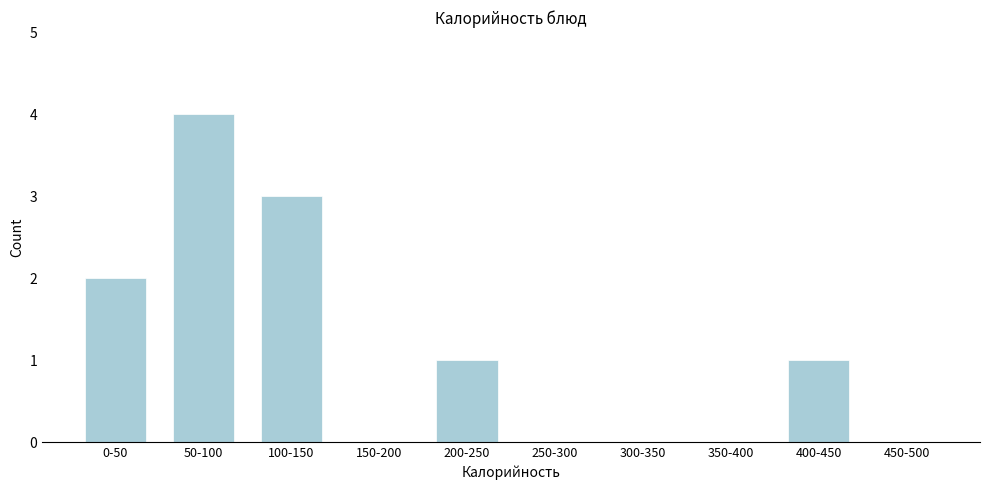

Reading left to right, extract all data points from this chart.

0-50=2	50-100=4	100-150=3	150-200=0	200-250=1	250-300=0	300-350=0	350-400=0	400-450=1	450-500=0